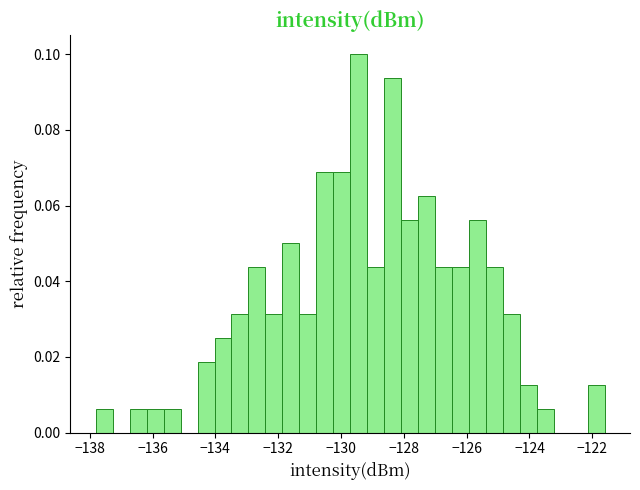

Read against the x-axis, roughly where is the centre of the tallest bar?

-129.4